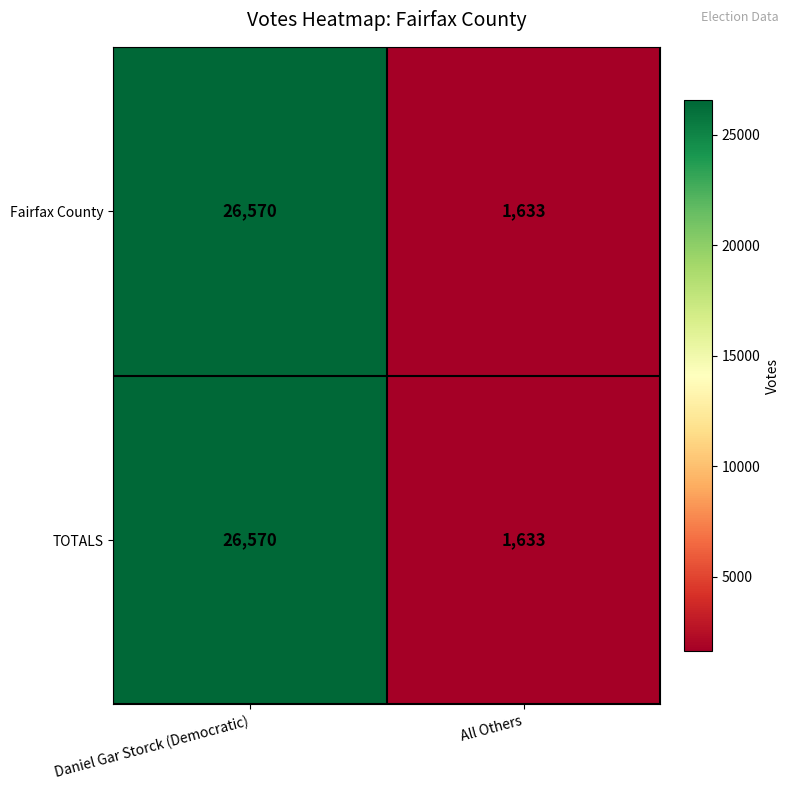

At which category is the sum across all series the highest?

Daniel Gar Storck (Democratic)